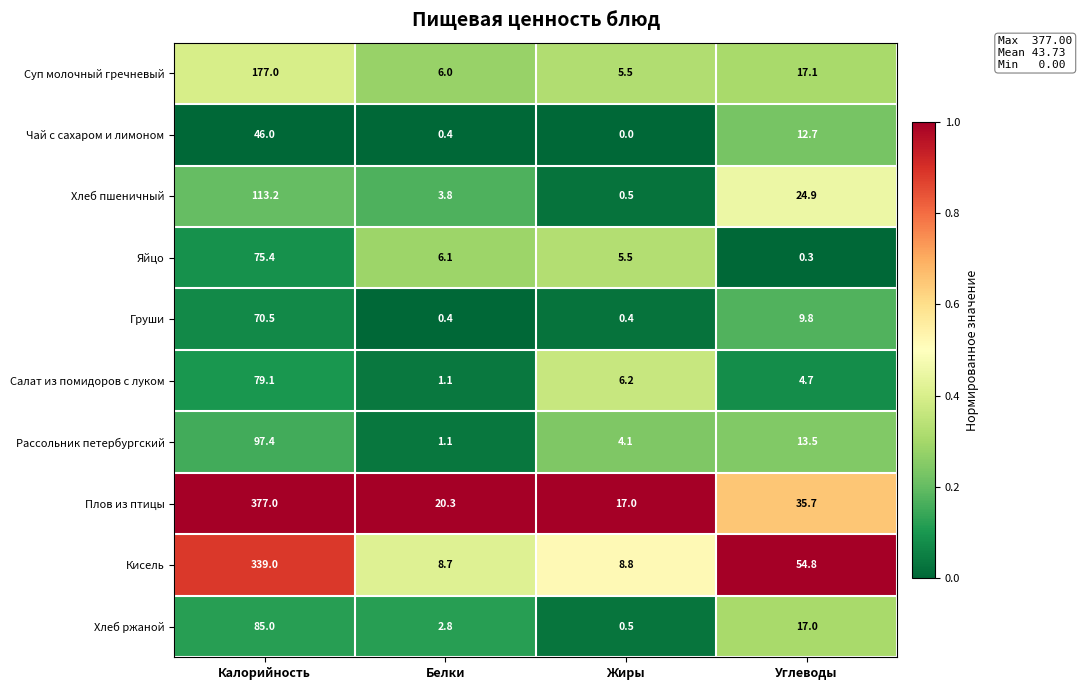

Read the Хлеб ржаной value at Белки.

2.8